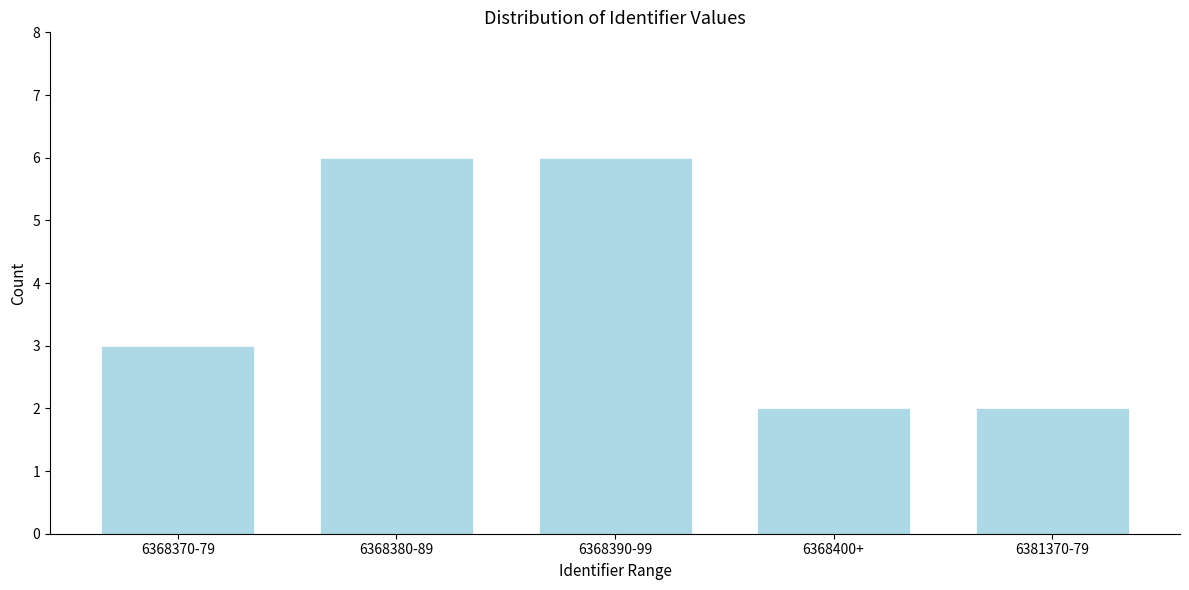

Reading left to right, extract all data points from this chart.

3	6	6	2	2